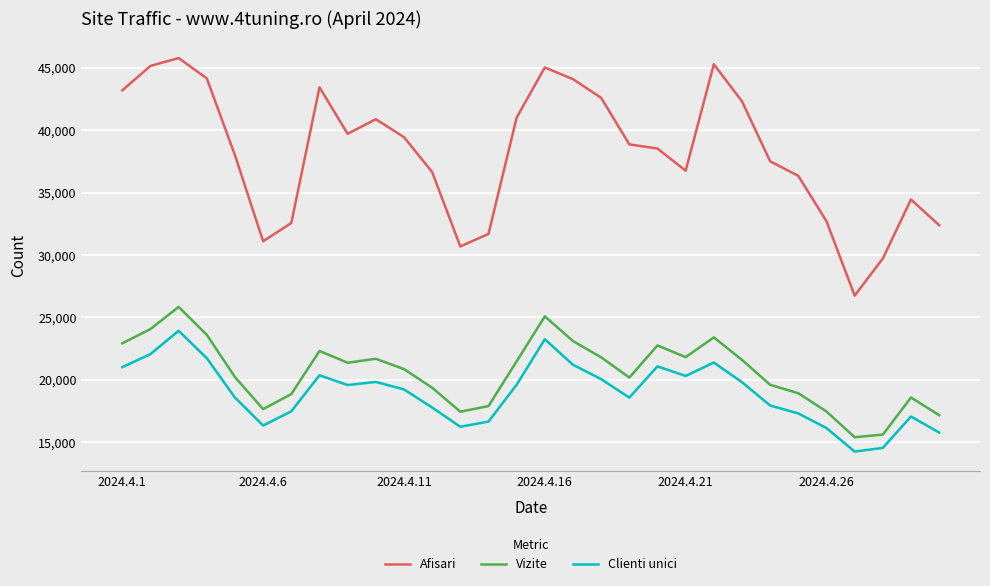

True or false: Afisari and Clienti unici cross at least once.

False